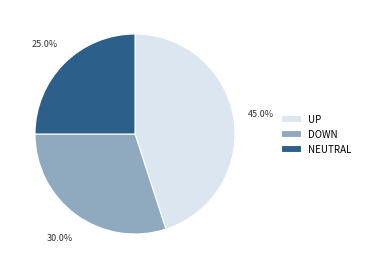

What portion of the pie excludes DOWN?

70.0%